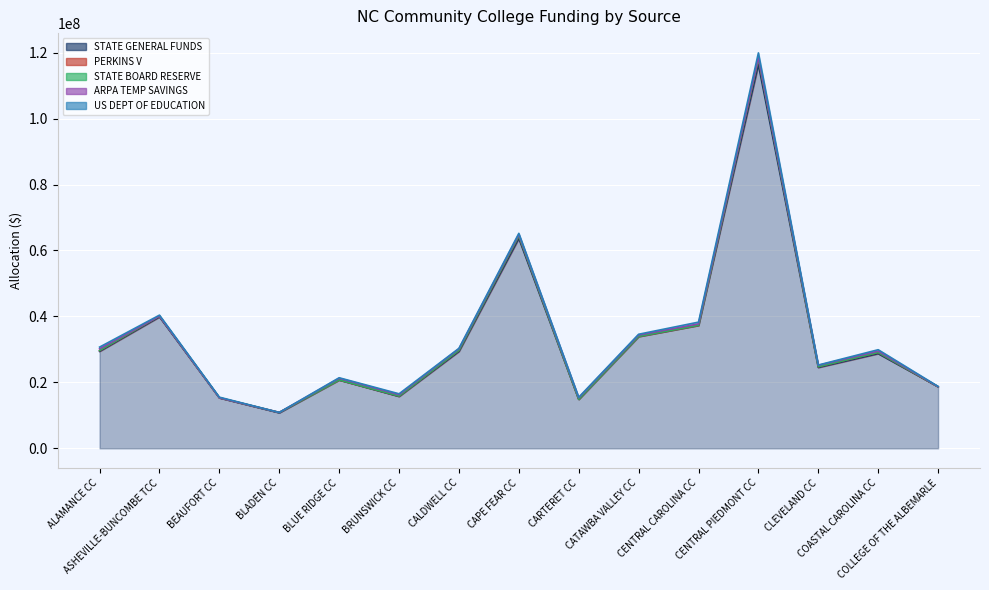

Count the number of categories in the chart.

15